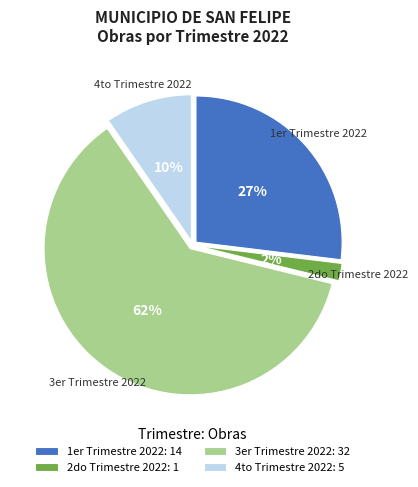

Count the number of slices in the pie.

4